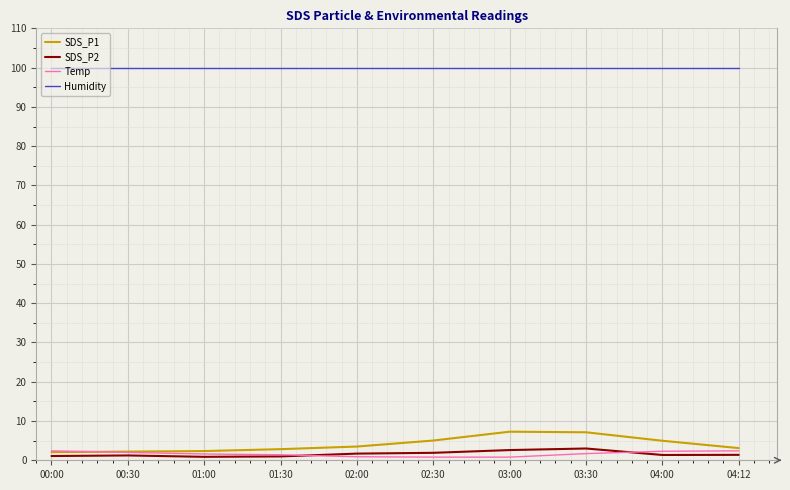

The value of Humidity at 00:00 is 33.3. True or false?

False